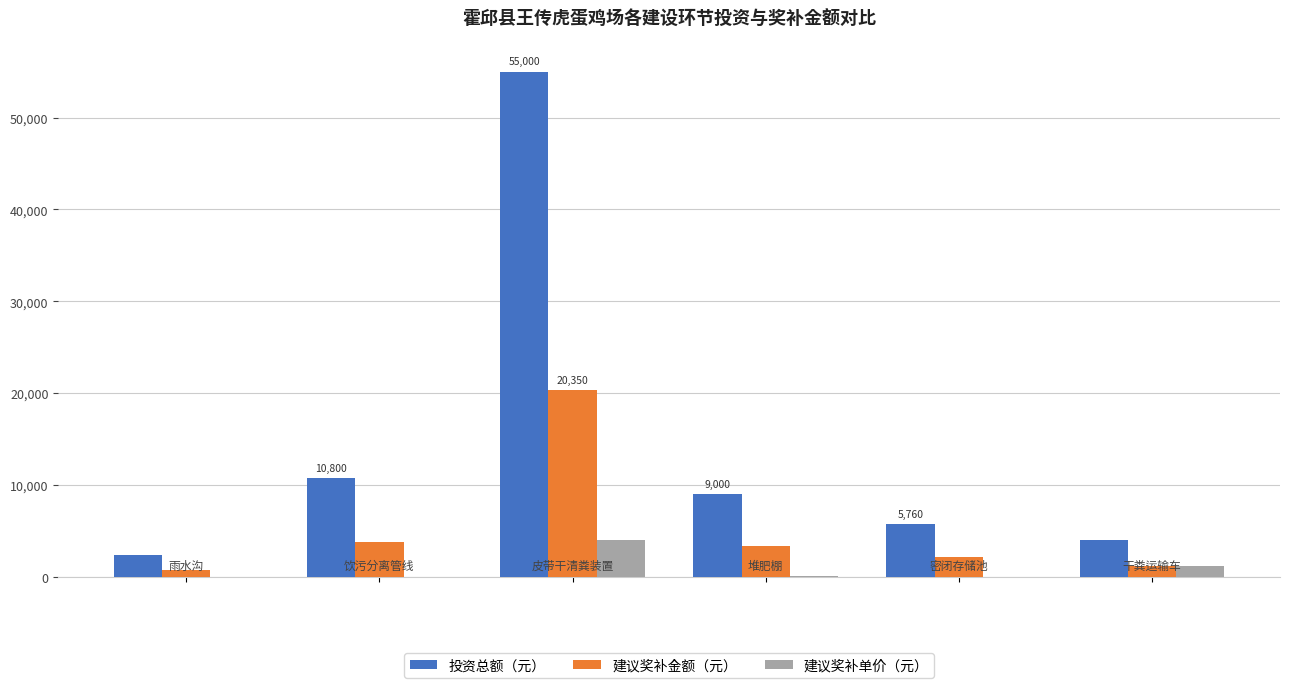

What is the greatest value displayed?

55000.0